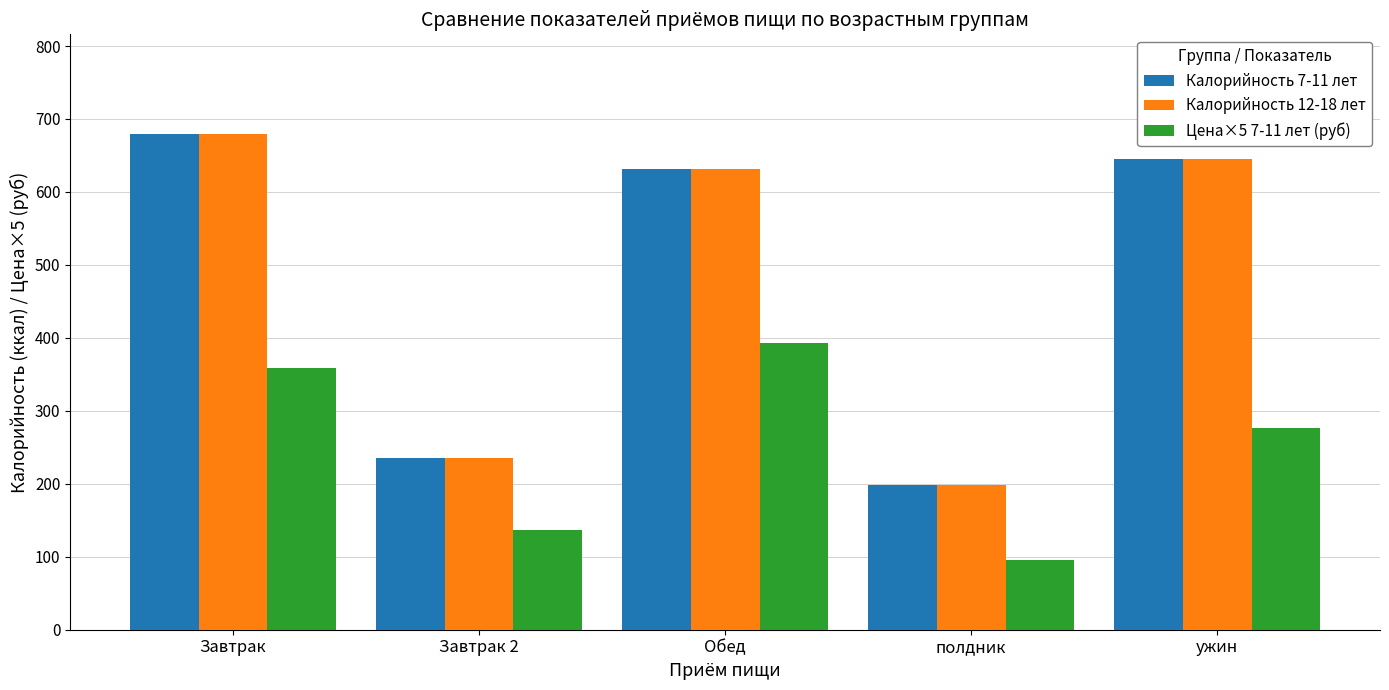

What is the difference between the second highest and second lowest values in the Калорийность 7-11 лет series?

409.0